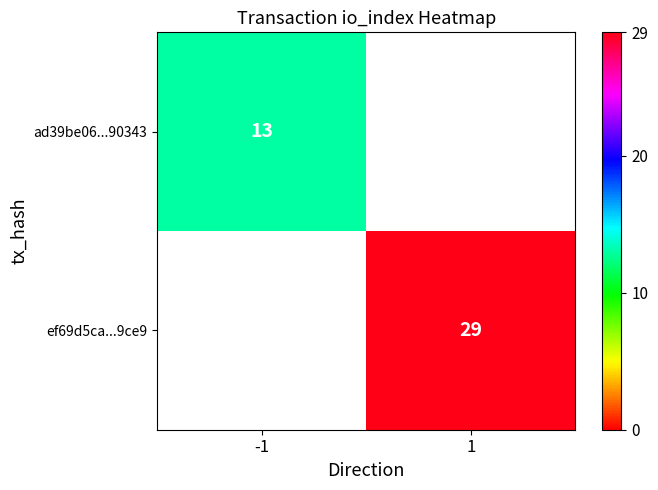

What is the maximum value shown in the chart?

29.0